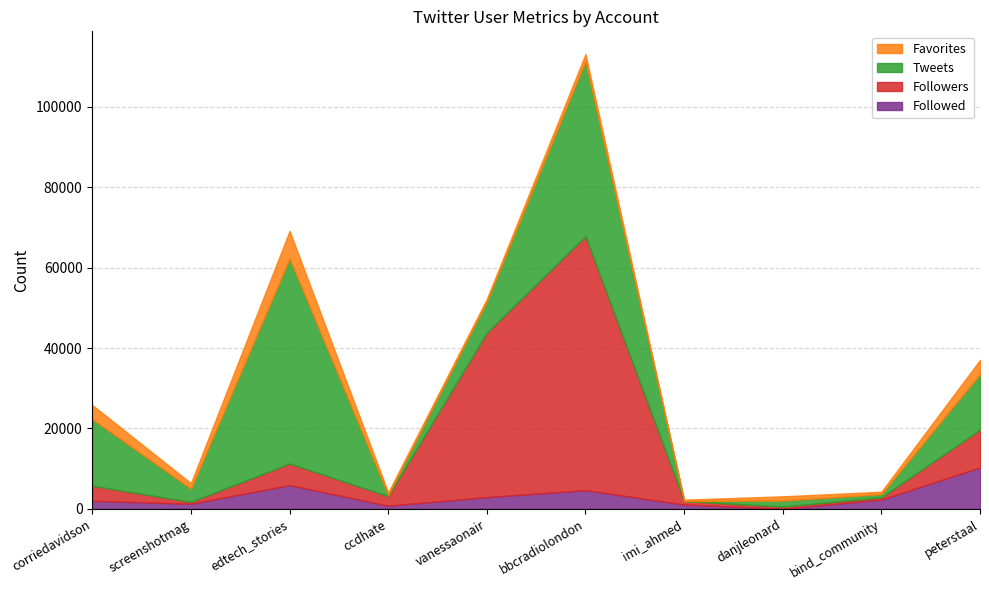

What value does the Tweets series have at bind_community, to the nearest 100?

800